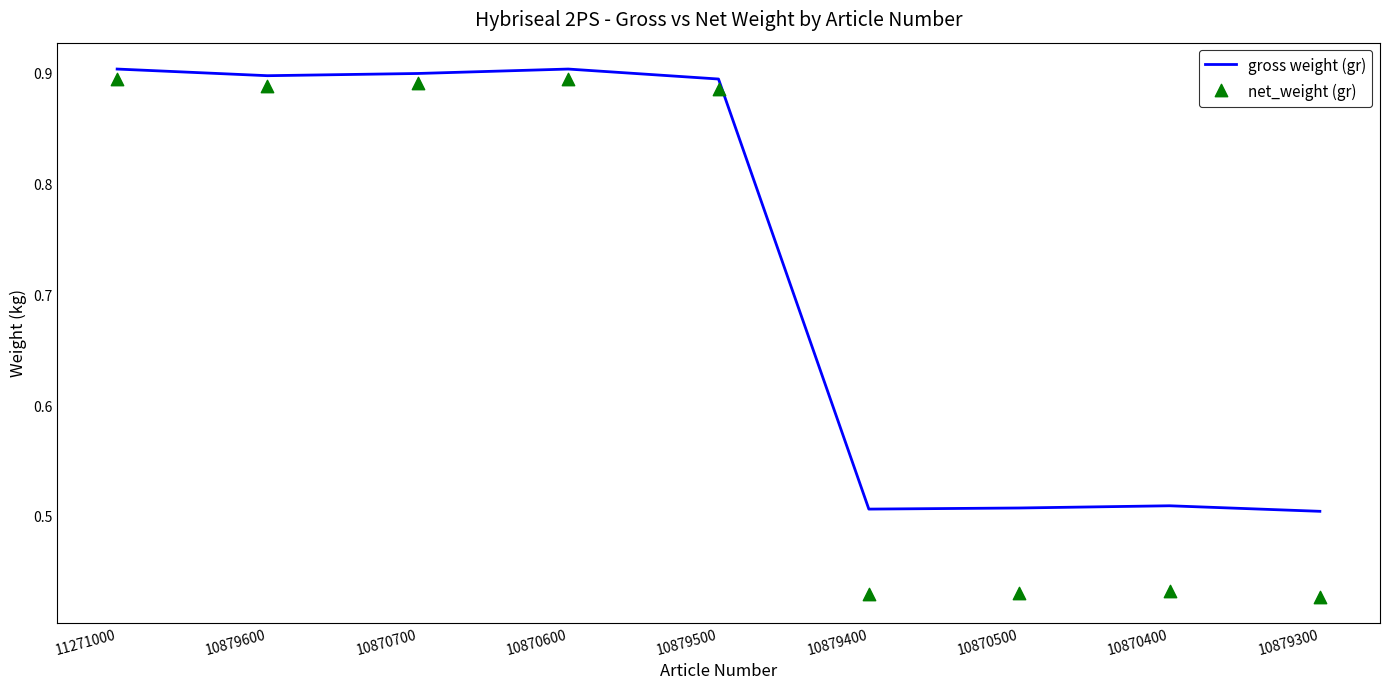

Which series contains the highest Y value?

gross weight (gr)